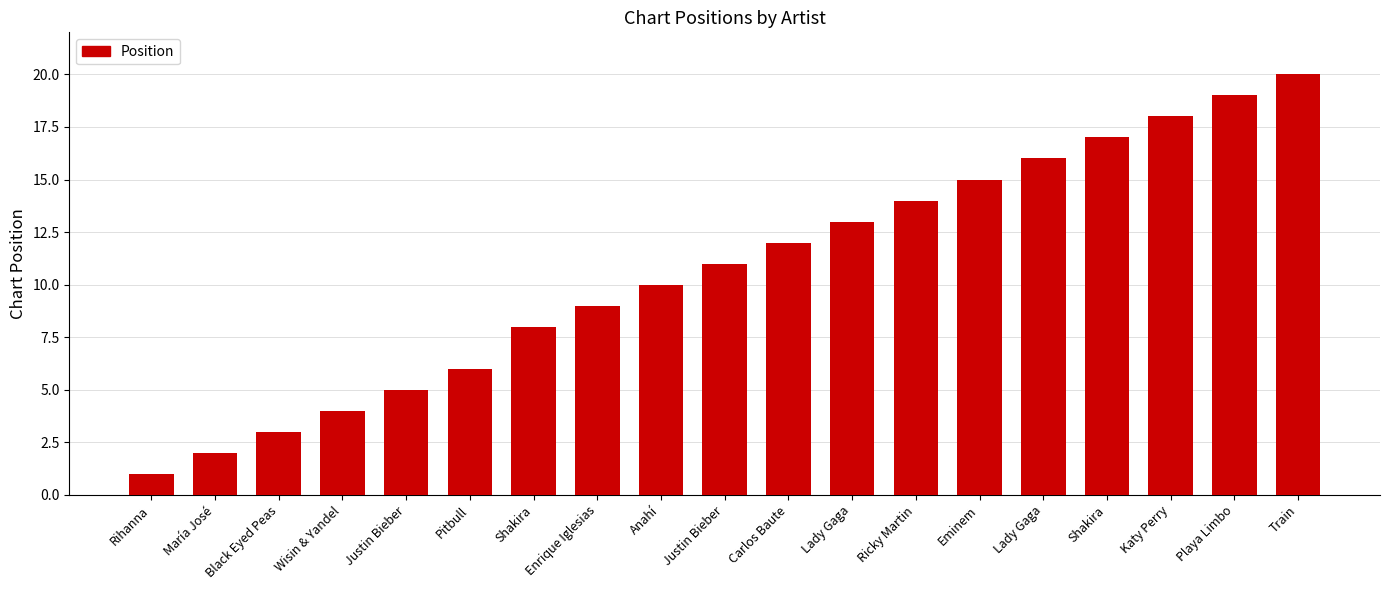

How many series are shown in this chart?

1